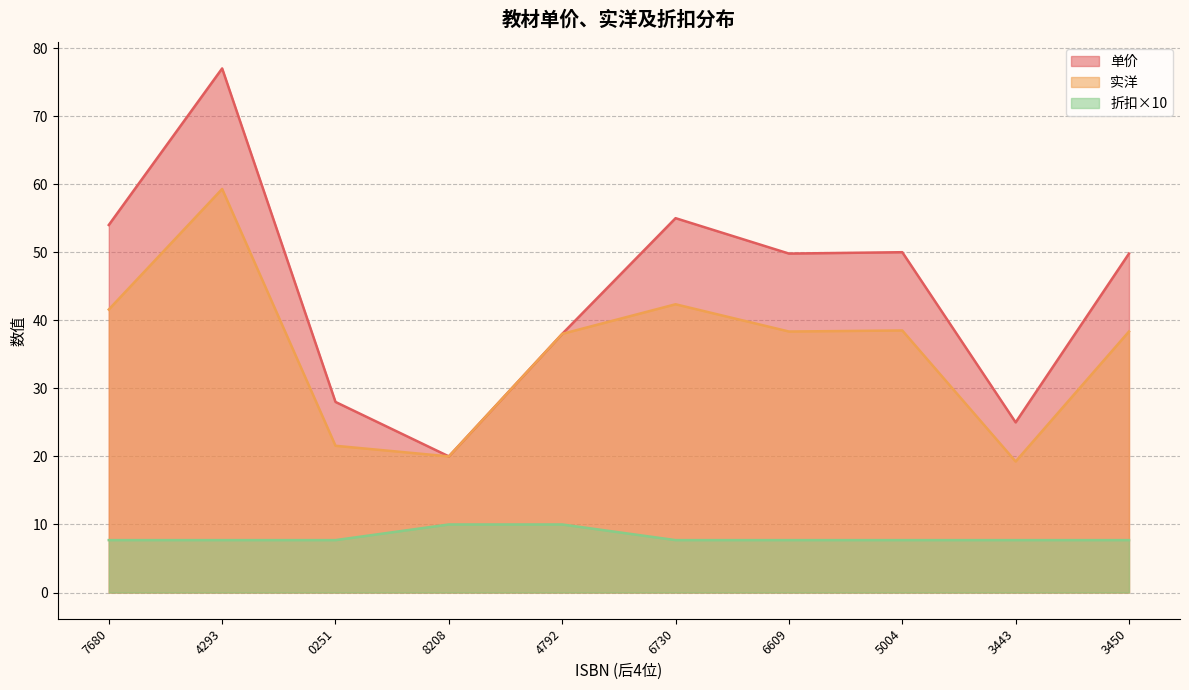

What is the difference between the maximum and minimum values in the 折扣 series?

2.3